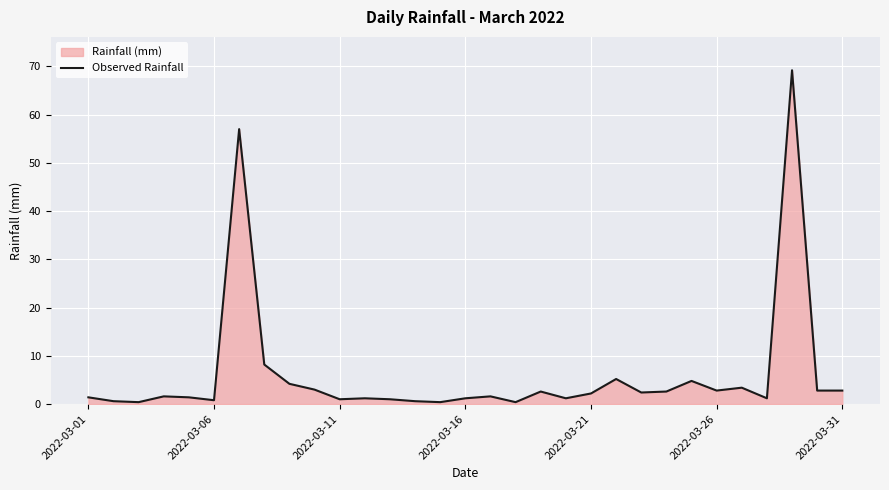

At which category does the chart reach its peak across all series?

28